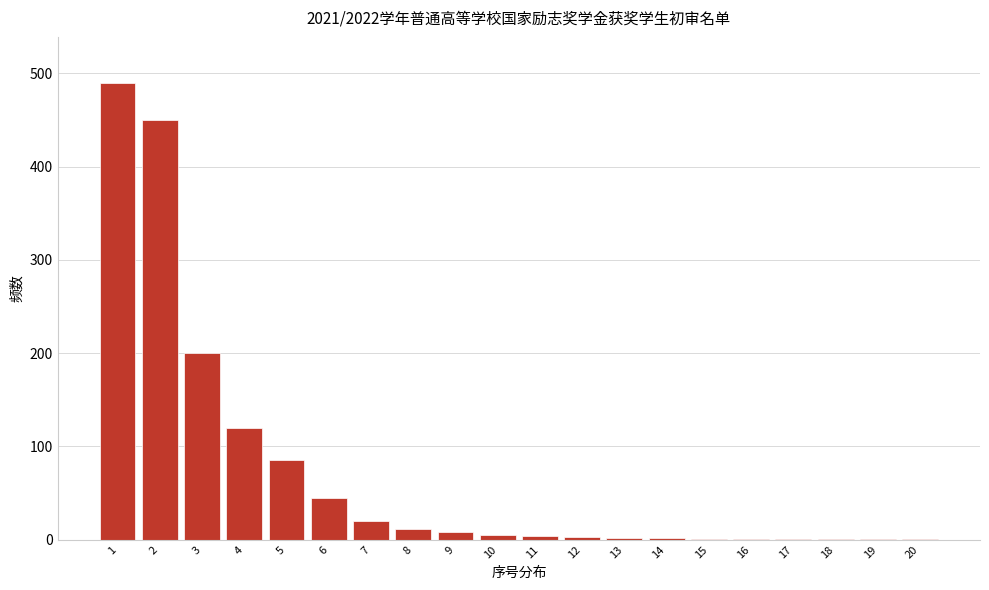

Which range on the x-axis has the tallest bar?

0.5 to 1.5